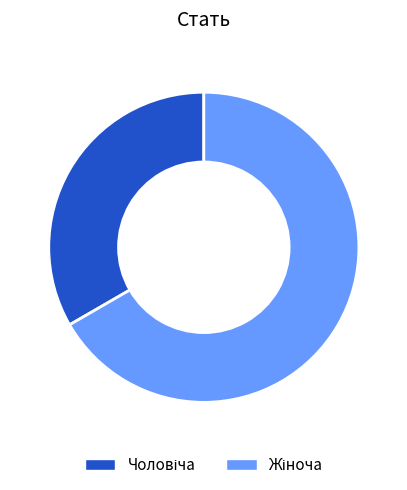

How many slices are in this pie chart?

2